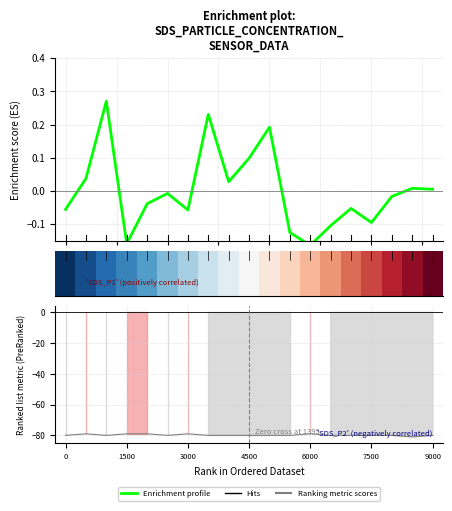

How many values in the Ranking metric scores series are below -80?

1